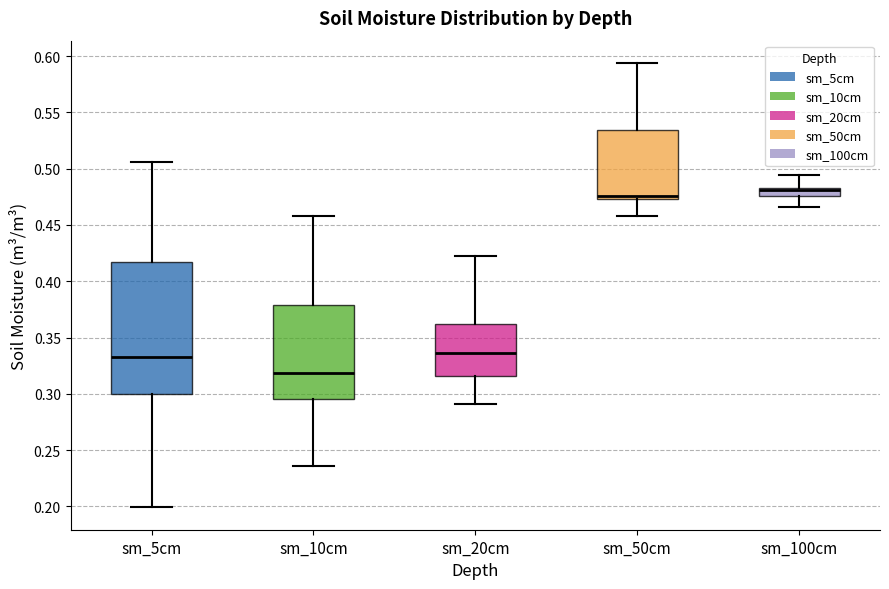

Where does the median line of the box for sm_20cm sit on the y-axis? The values are not printed on the chart, so give them approximately, as read against the axis.

0.335